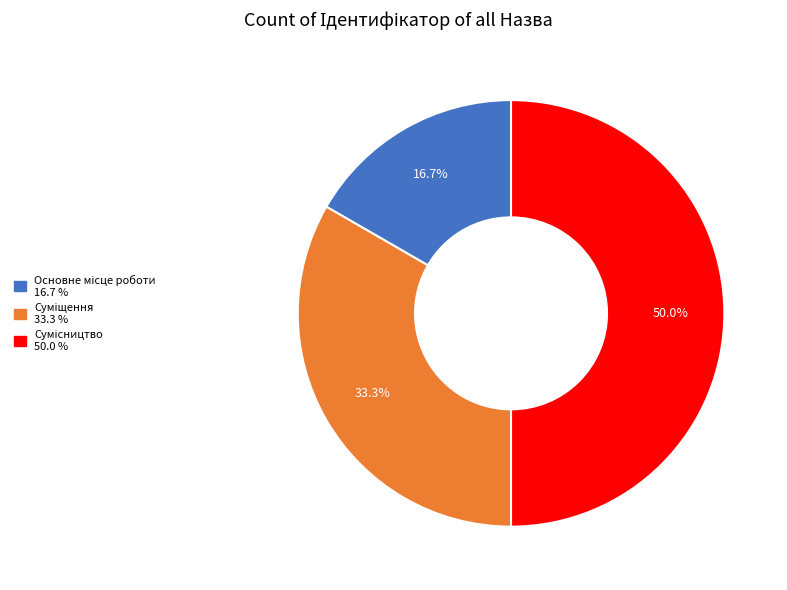

Is there a majority slice in this chart?

No